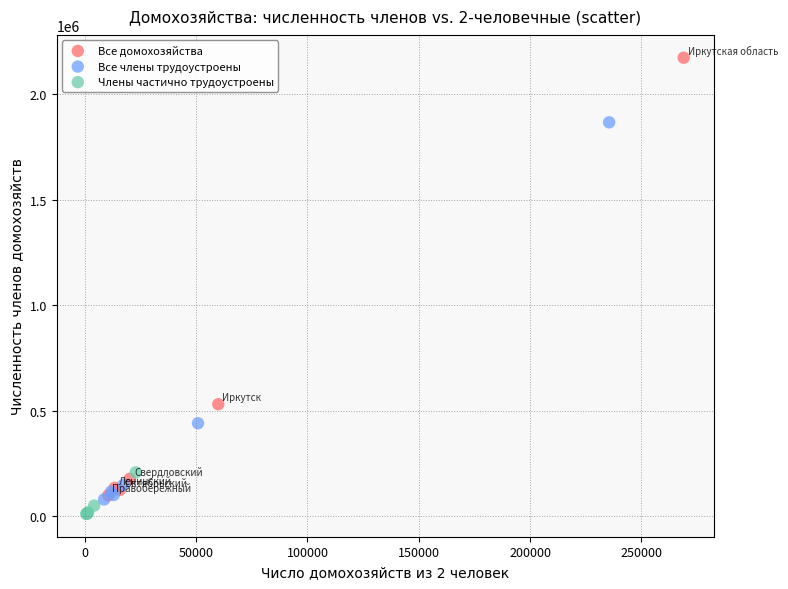

Which series has the largest Y range (max minus min)?

Все домохозяйства